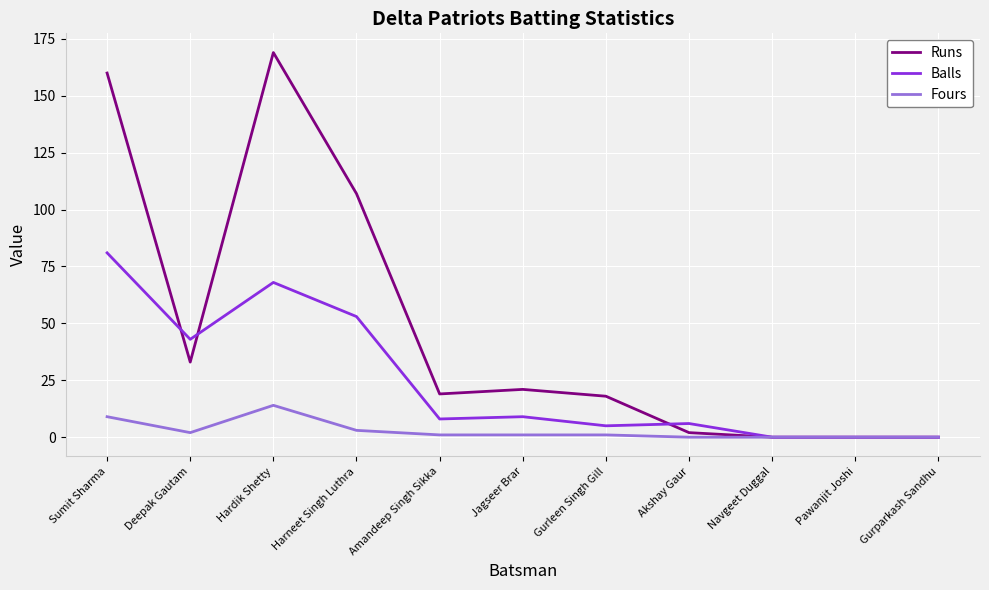

Which label corresponds to the largest value in the chart?

Hardik Shetty